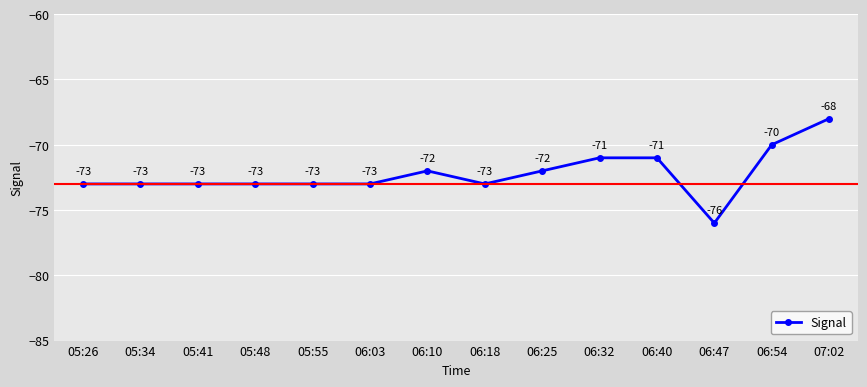

Where is the data nearest to the value -72?

06:10